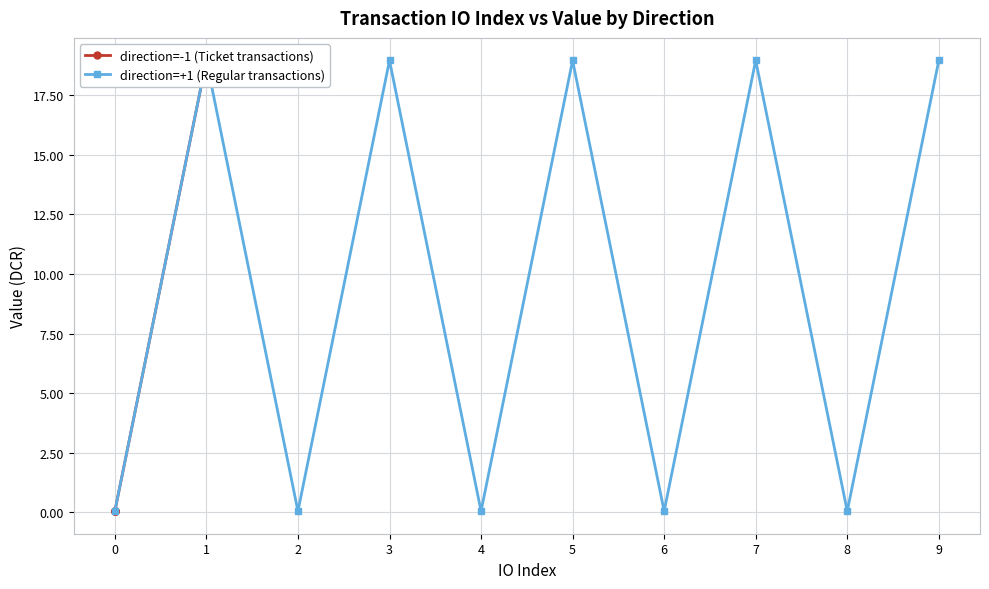

The direction=-1 (Ticket transactions) series shows 0.0 at 0. True or false?

False